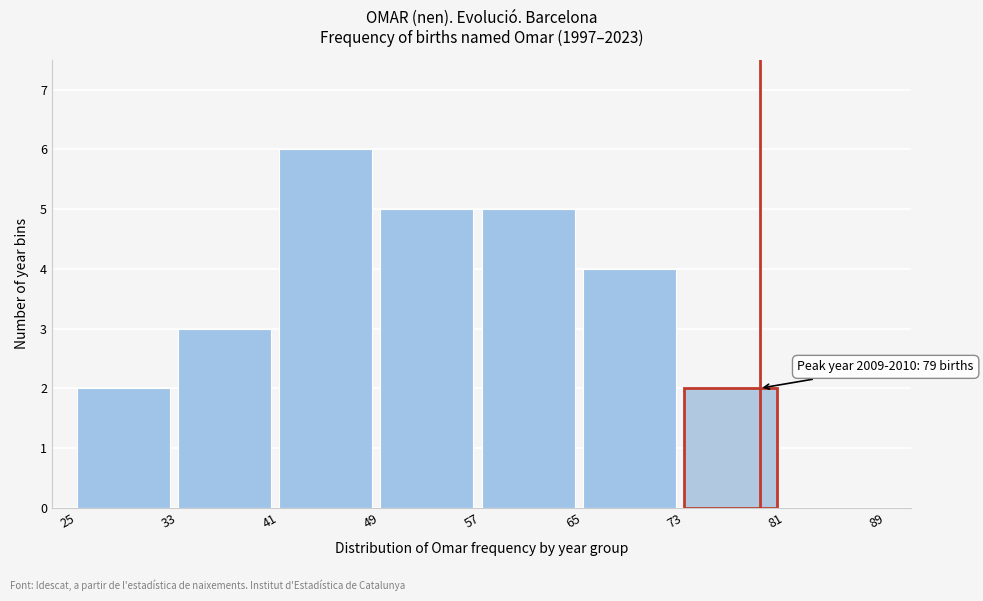

Which range on the x-axis has the tallest bar?

41 to 49